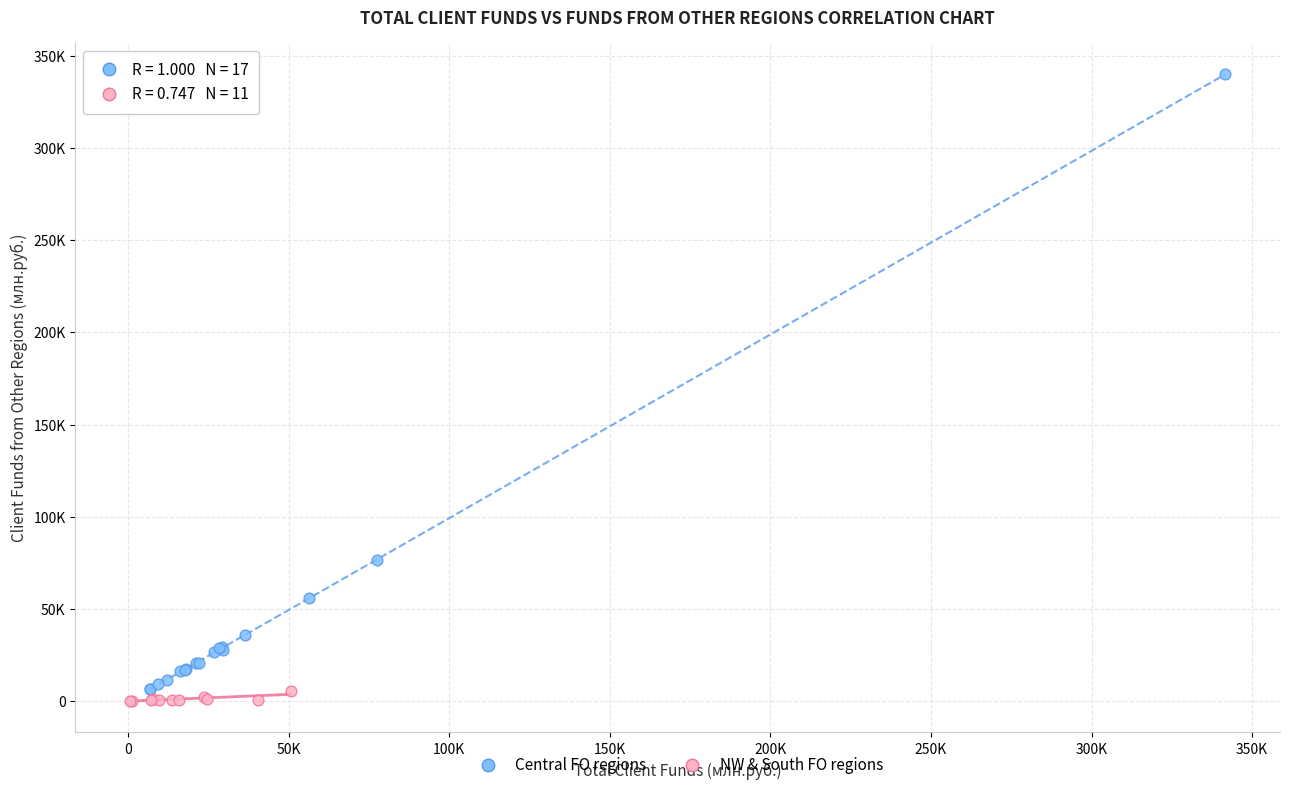

Which series reaches the minimum Y coordinate?

NW & South FO regions